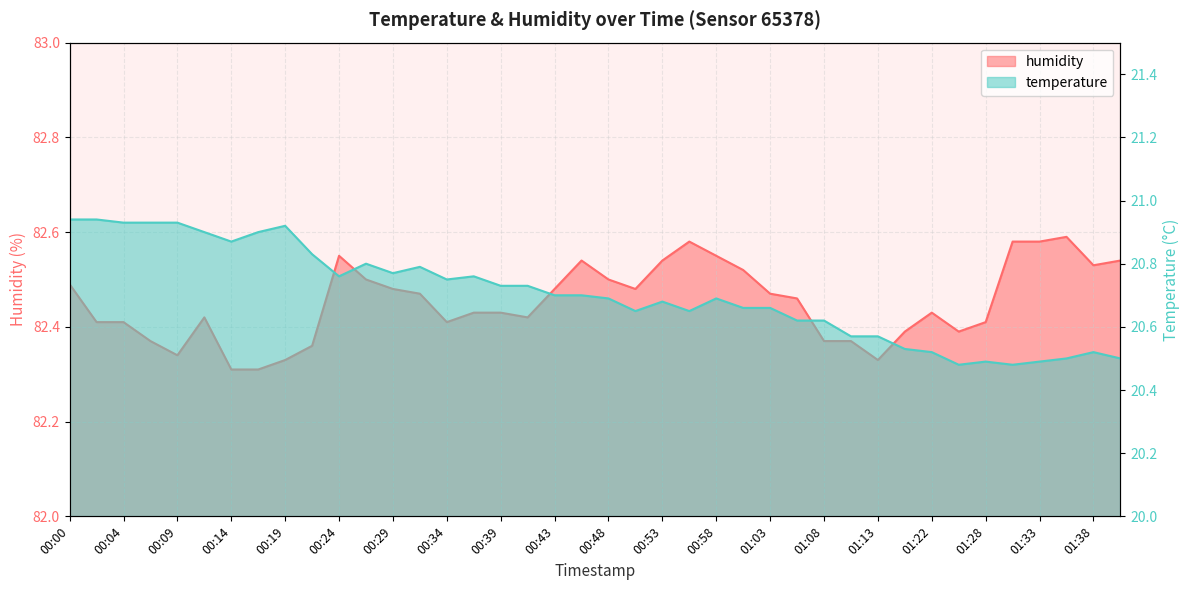

Reading left to right, what are all the values shown in this chart?

temperature: 00:00=20.9	00:02=20.9	00:04=20.9	00:07=20.9	00:09=20.9	00:12=20.9	00:14=20.9	00:17=20.9	00:19=20.9	00:21=20.8	00:24=20.8	00:26=20.8	00:29=20.8	00:31=20.8	00:34=20.8	00:36=20.8	00:39=20.7	00:41=20.7	00:43=20.7	00:46=20.7	00:48=20.7	00:51=20.6	00:53=20.7	00:56=20.6	00:58=20.7	01:01=20.7	01:03=20.7	01:05=20.6	01:08=20.6	01:10=20.6	01:13=20.6	01:16=20.5	01:22=20.5	01:25=20.5	01:28=20.5	01:30=20.5	01:33=20.5	01:35=20.5	01:38=20.5	01:40=20.5
humidity: 00:00=82.5	00:02=82.4	00:04=82.4	00:07=82.4	00:09=82.3	00:12=82.4	00:14=82.3	00:17=82.3	00:19=82.3	00:21=82.4	00:24=82.5	00:26=82.5	00:29=82.5	00:31=82.5	00:34=82.4	00:36=82.4	00:39=82.4	00:41=82.4	00:43=82.5	00:46=82.5	00:48=82.5	00:51=82.5	00:53=82.5	00:56=82.6	00:58=82.5	01:01=82.5	01:03=82.5	01:05=82.5	01:08=82.4	01:10=82.4	01:13=82.3	01:16=82.4	01:22=82.4	01:25=82.4	01:28=82.4	01:30=82.6	01:33=82.6	01:35=82.6	01:38=82.5	01:40=82.5